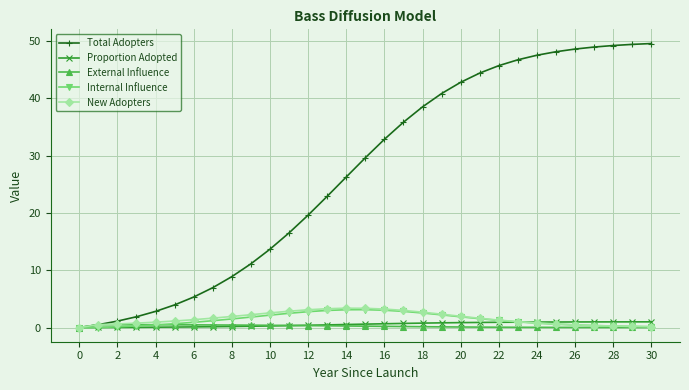

Which series has the largest range (max minus min)?

Total Adopters